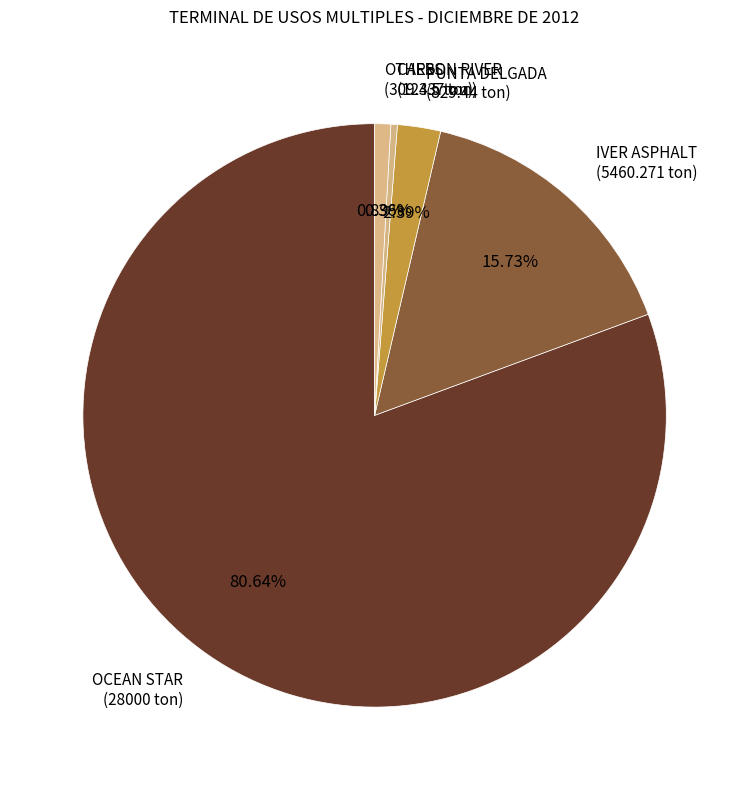

Rank the categories by value from lowest to highest.

CARSON RIVER (124.5 ton), OTHERS (309.337 ton), PUNTA DELGADA (829.44 ton), IVER ASPHALT (5460.271 ton), OCEAN STAR (28000 ton)